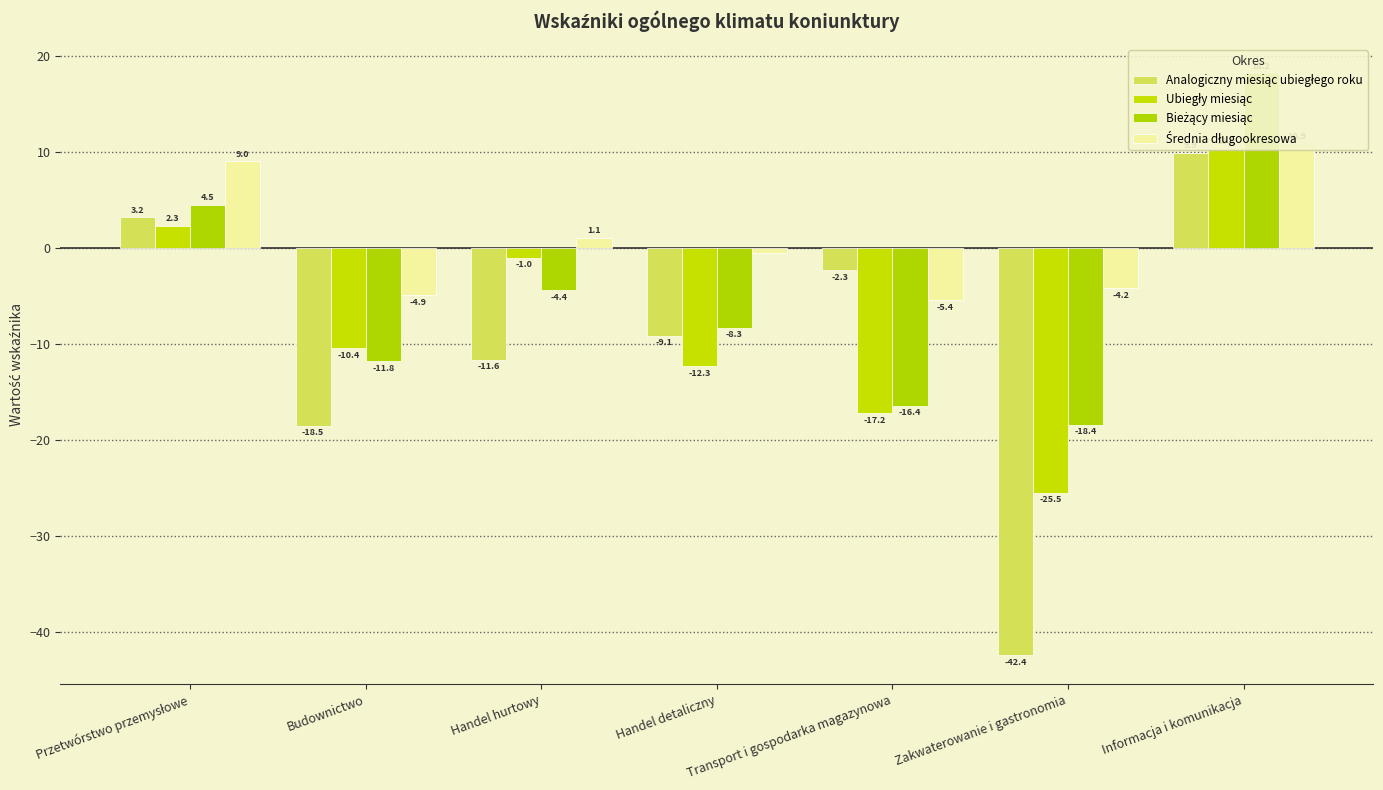

What value does the Ubiegły miesiąc series have at Informacja i komunikacja?

10.3